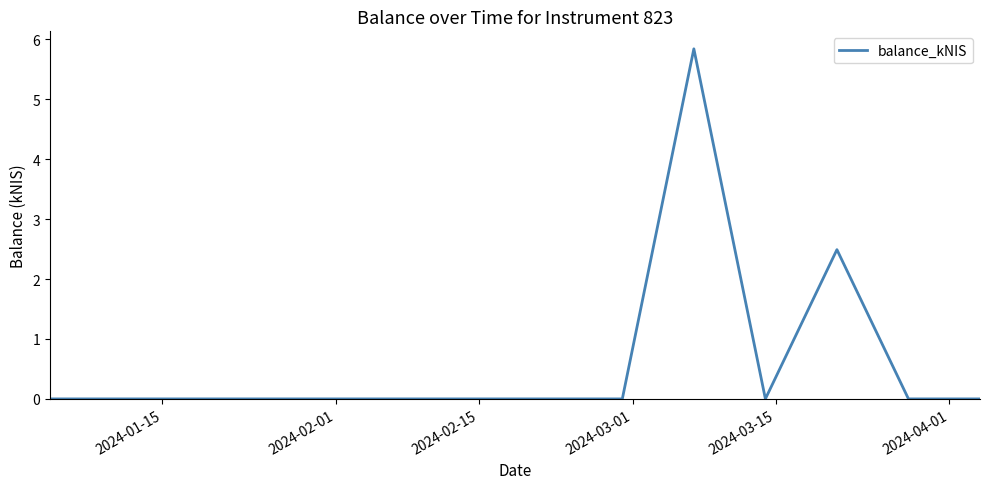

True or false: there are more than 1 points higher than both neighbors.

True